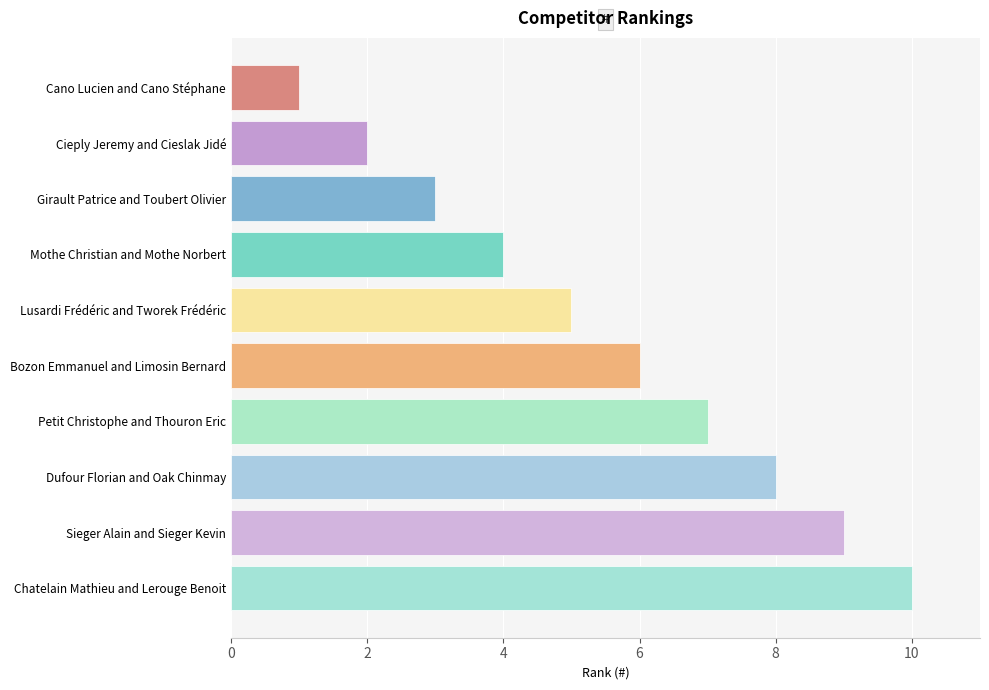

The value at Cieply Jeremy and Cieslak Jidé is 2. True or false?

True